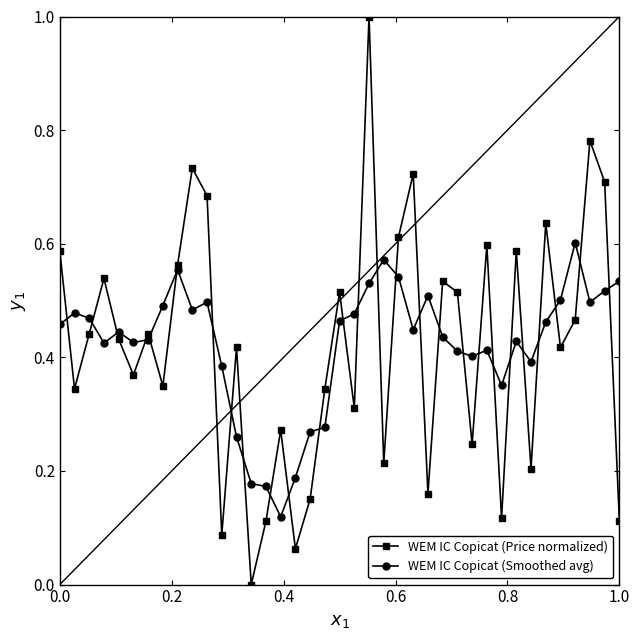

Which series has the widest spread of values?

WEM IC Copicat (Price normalized)